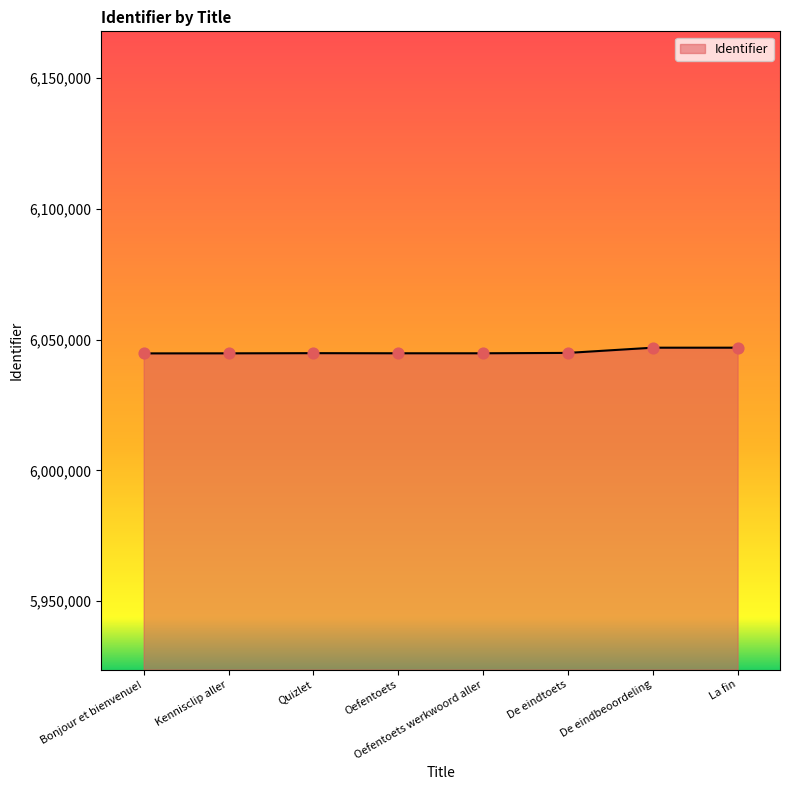

What is the ratio of the value at Bonjour et bienvenue! to the value at De eindbeoordeling?

1.0